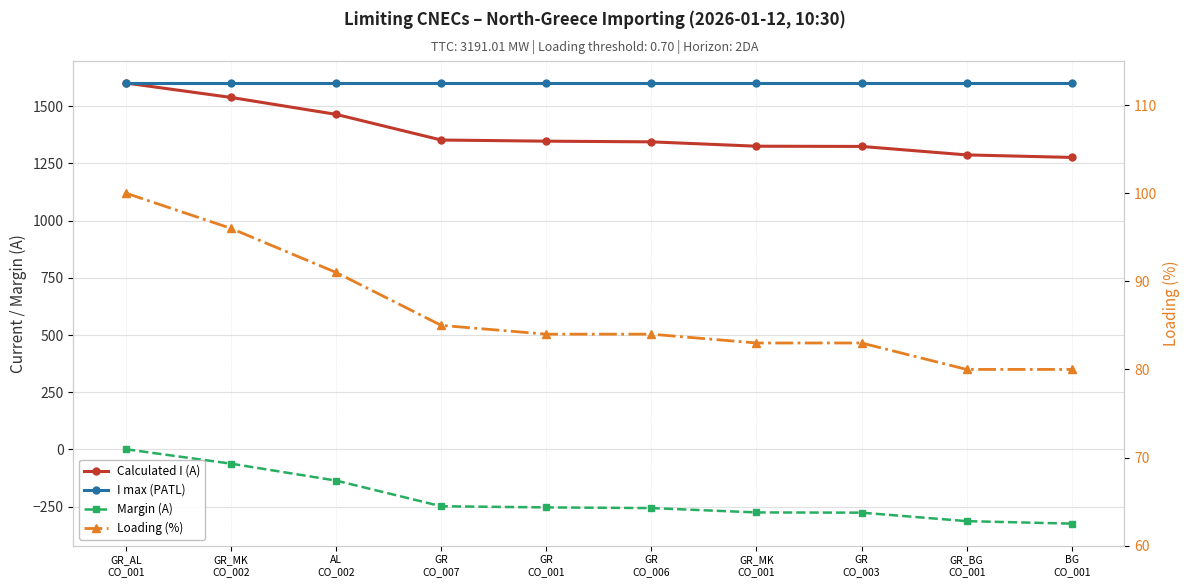

True or false: I max (PATL) and Margin (A) cross at least once.

False